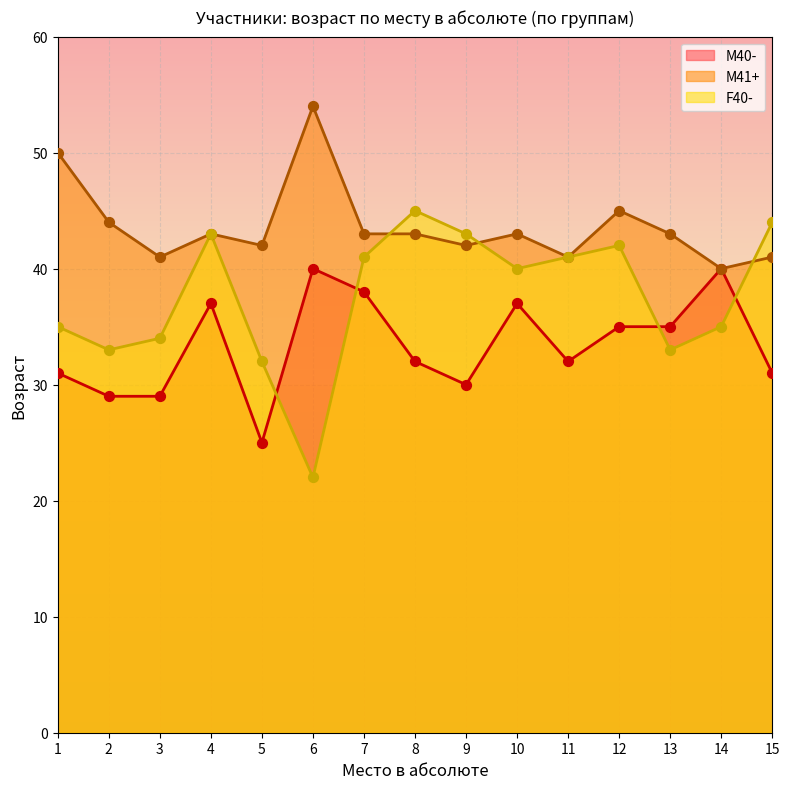

What is the total value across all series at 14?

115